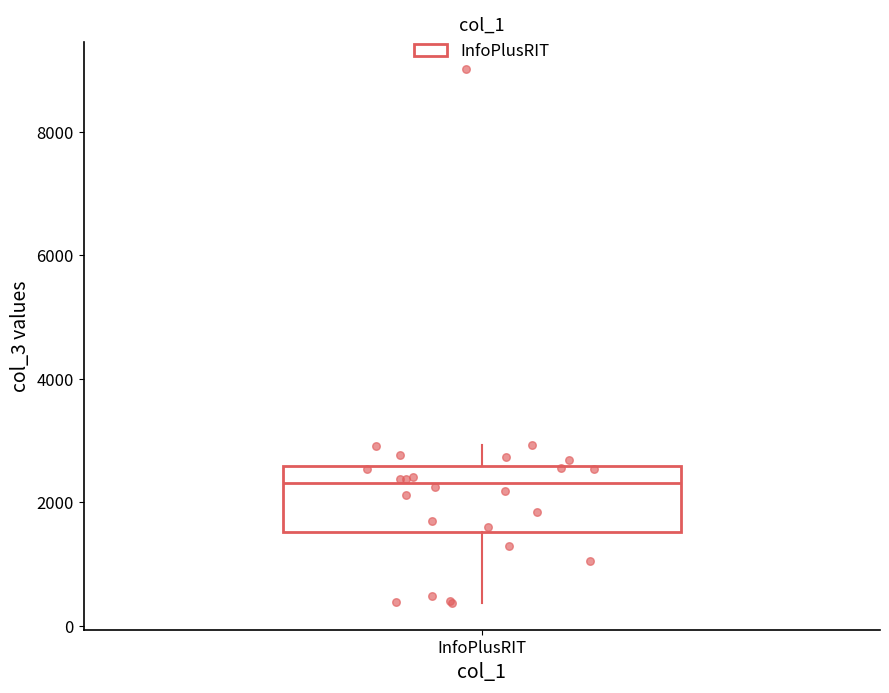

Read this box plot against the y-axis: the position of the median line, the range covered by the box, and the ends of both whiskers. The values are not printed on the chart, so give them approximately, as read against the axis.

median 2400, box 1600 to 2600, whiskers 400 to 3000